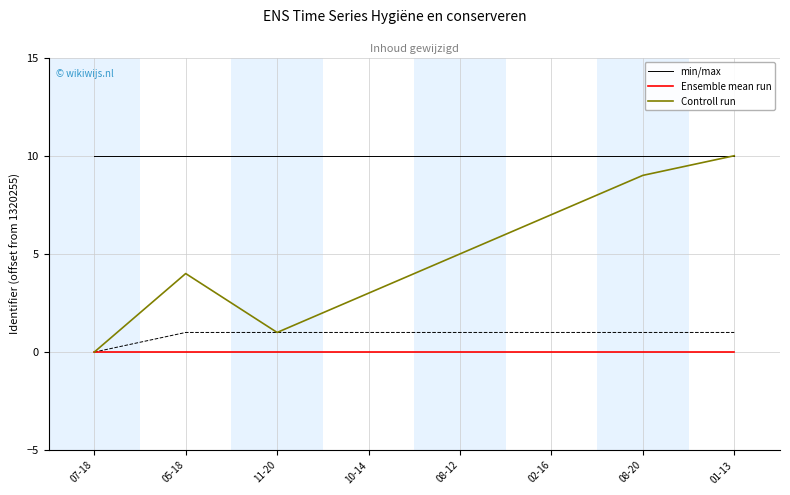

Is the value of min/max at 08-20 greater than the value of Controll run at 05-18?

Yes